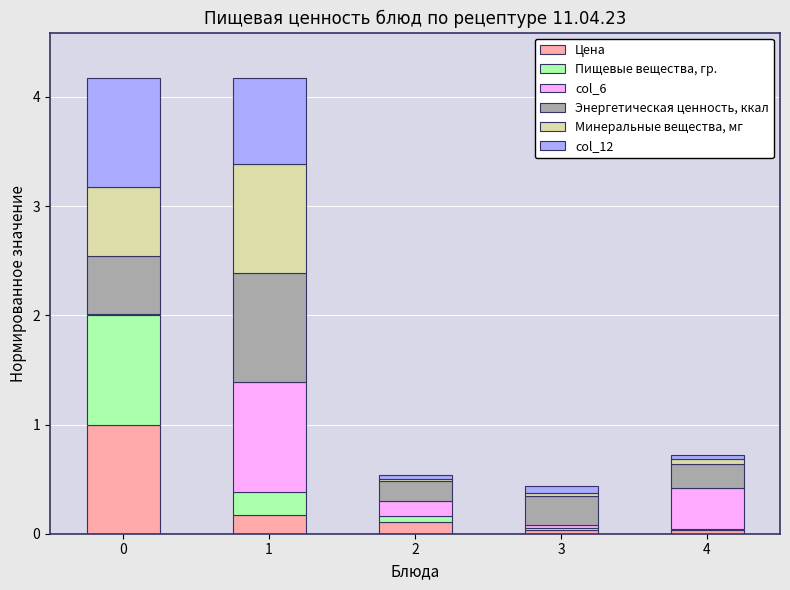

What is the maximum value for Цена?

1.0